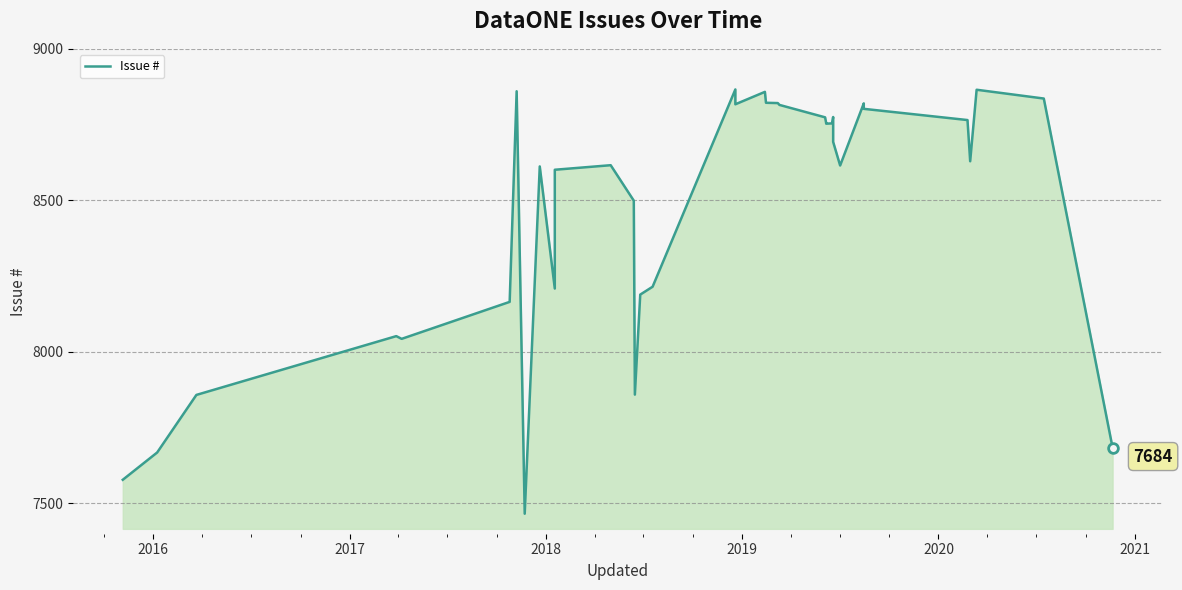

The value at 35 is 2372. True or false?

False